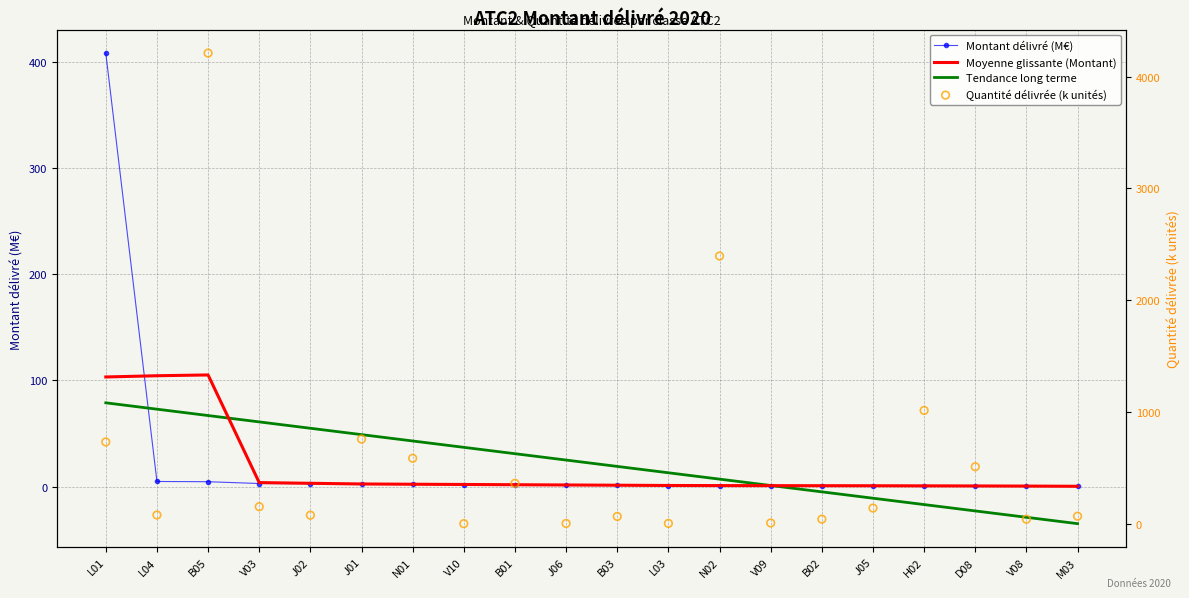

At which category is the sum across all series the highest?

B05